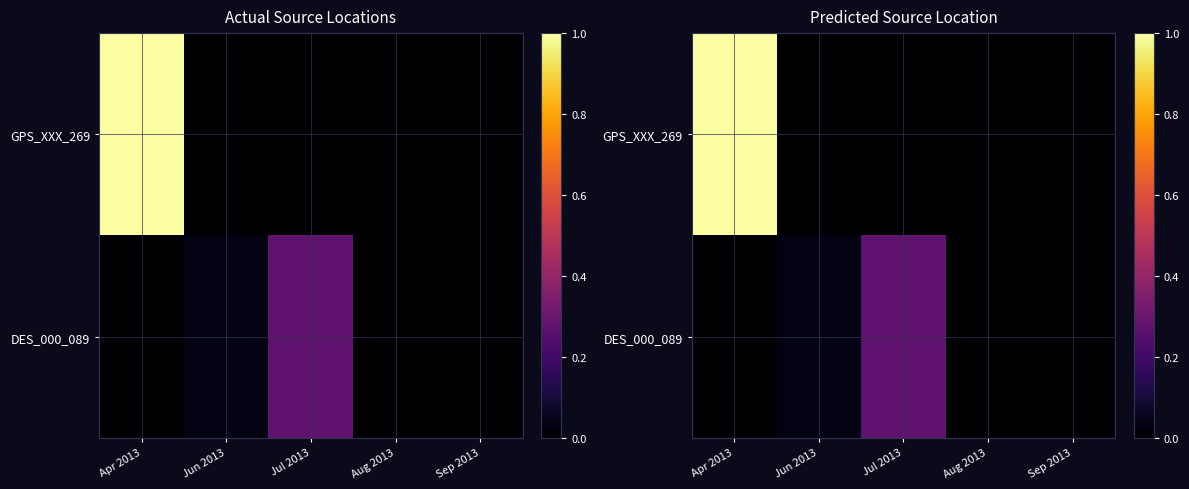

Is it true that GPS_XXX_269 equals 0.6 at Jul 2013?

False